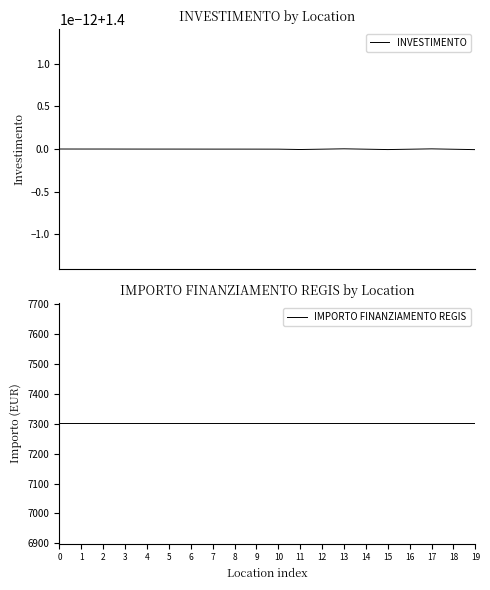

Rank the series by their maximum value, from lowest to highest.

INVESTIMENTO, IMPORTO FINANZIAMENTO REGIS